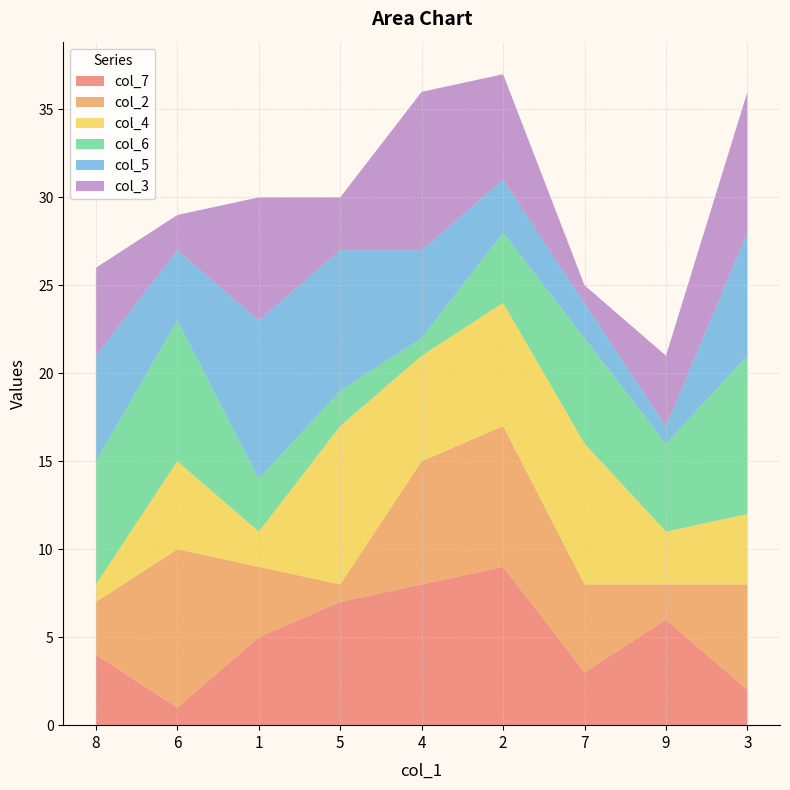

Reading right to left, what are all the values shown in this chart?

col_7: 2	6	3	9	8	7	5	1	4
col_2: 6	2	5	8	7	1	4	9	3
col_4: 4	3	8	7	6	9	2	5	1
col_6: 9	5	6	4	1	2	3	8	7
col_5: 7	1	2	3	5	8	9	4	6
col_3: 8	4	1	6	9	3	7	2	5